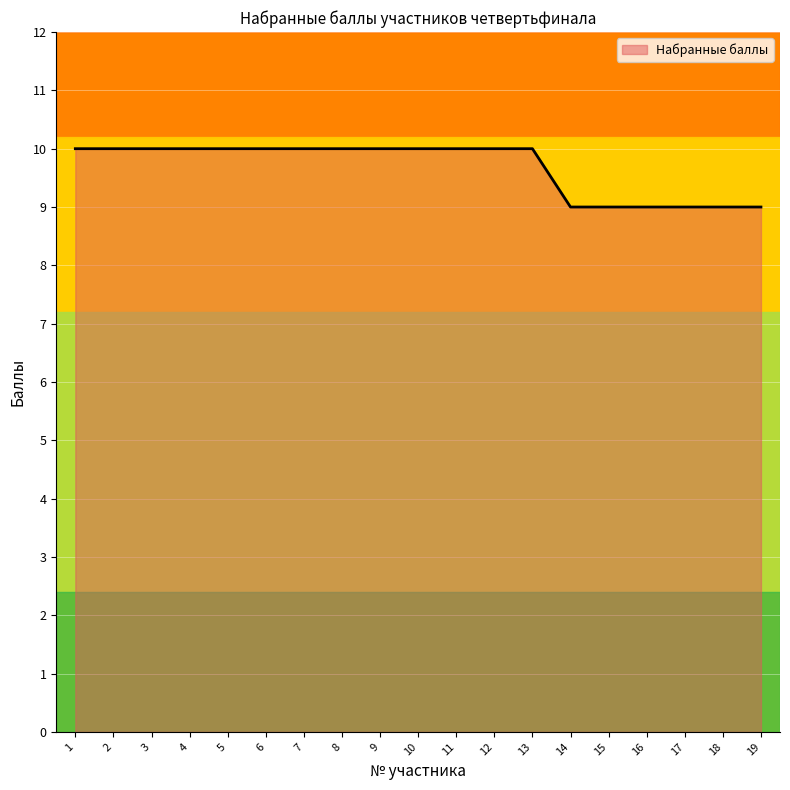

How many lines are shown in the chart?

1